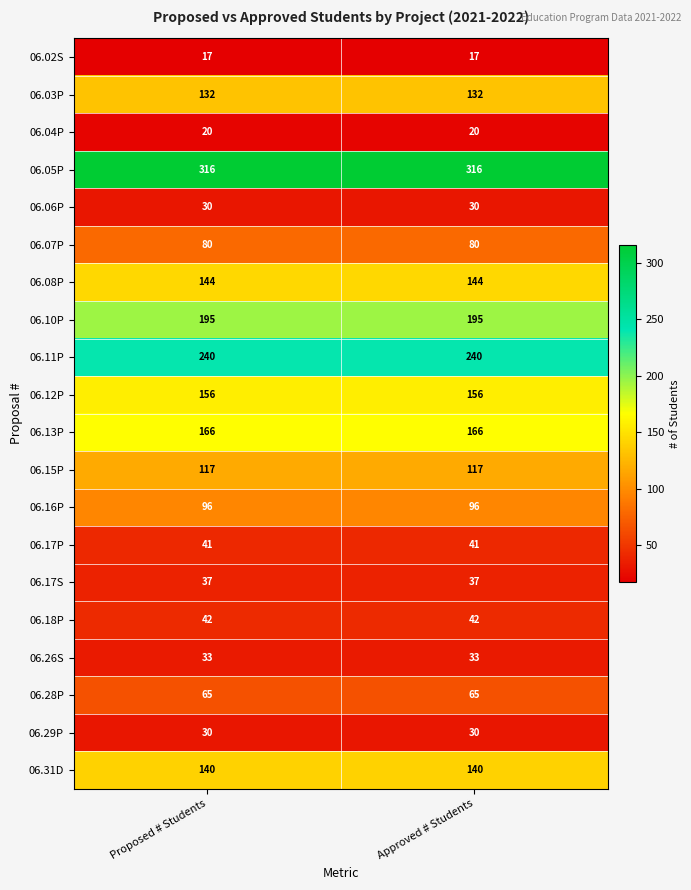

What is the greatest value displayed?

316